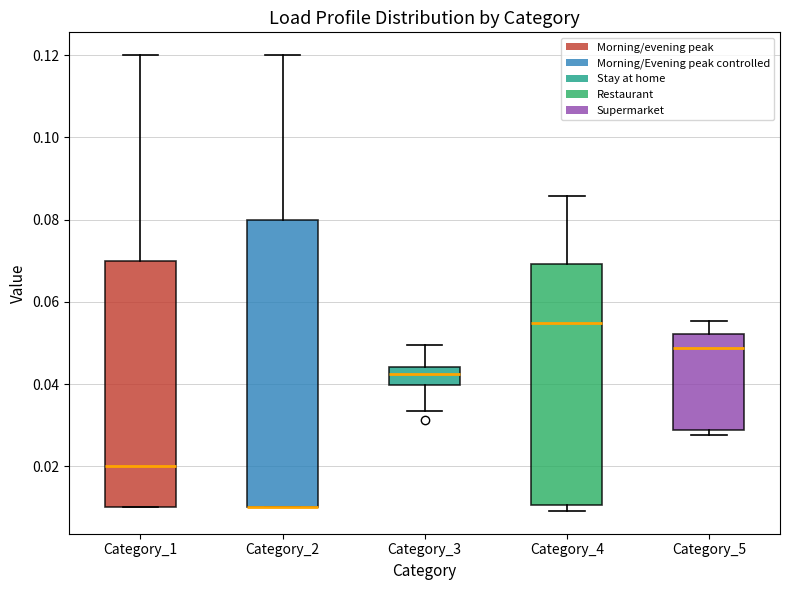

Reading left to right, transcribe this box plot: for each box, give where its median line is, the range the box spans, and where its two whiskers end, as read against the y-axis. The values are not printed on the chart, so give them approximately, as read against the axis.

Category_1: median 0.020, box 0.010 to 0.070, whiskers 0.010 to 0.120
Category_2: median 0.010 (drawn on the box's lower edge), box 0.010 to 0.080, whiskers 0.010 to 0.120
Category_3: median 0.042, box 0.040 to 0.044, whiskers 0.034 to 0.050
Category_4: median 0.054, box 0.010 to 0.070, whiskers 0.010 (just below the box's lower edge) to 0.086
Category_5: median 0.048, box 0.028 to 0.052, whiskers 0.028 (just below the box's lower edge) to 0.056